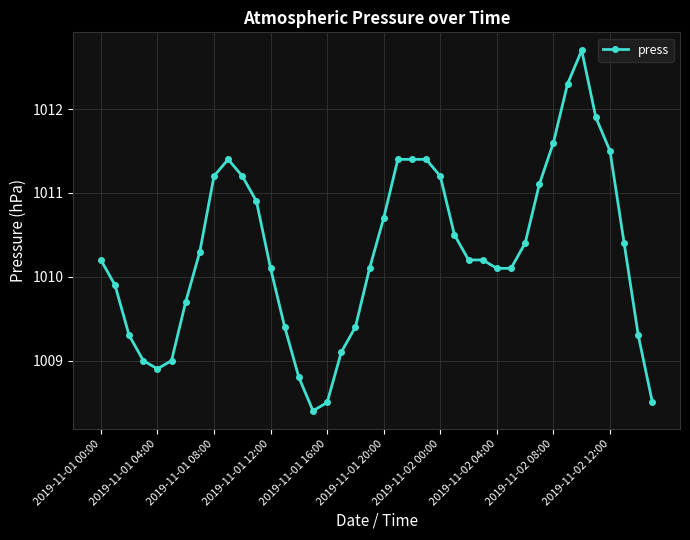

What is the difference between the maximum and minimum values?

4.3